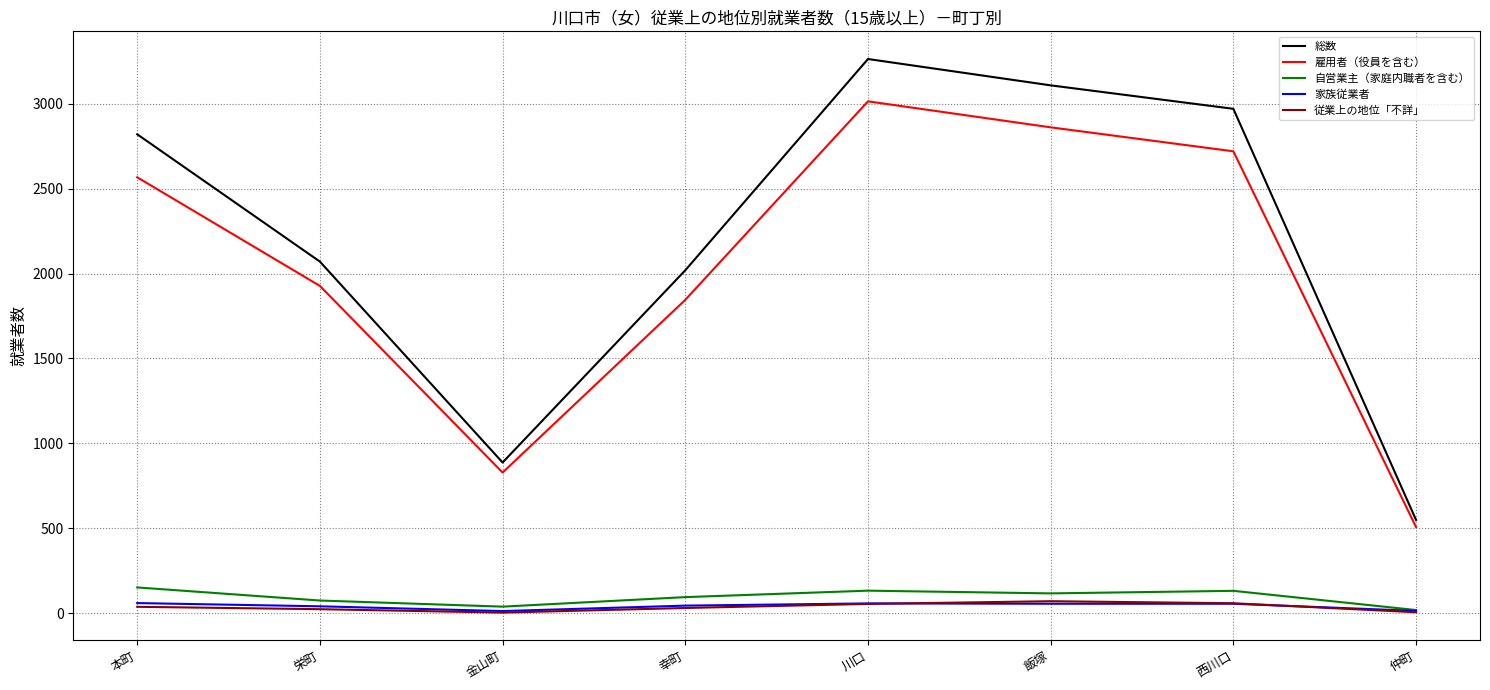

True or false: 雇用者（役員を含む） and 家族従業者 cross at least once.

False